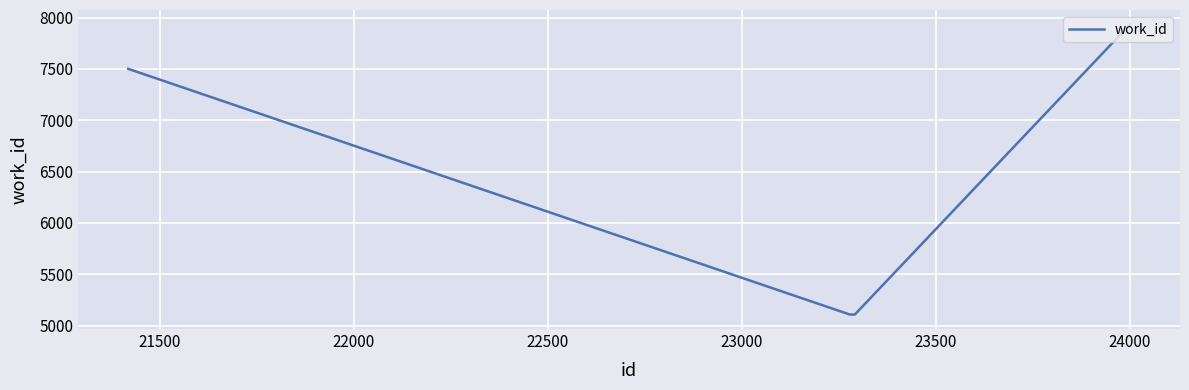

What is the difference between the maximum and minimum values?

2826